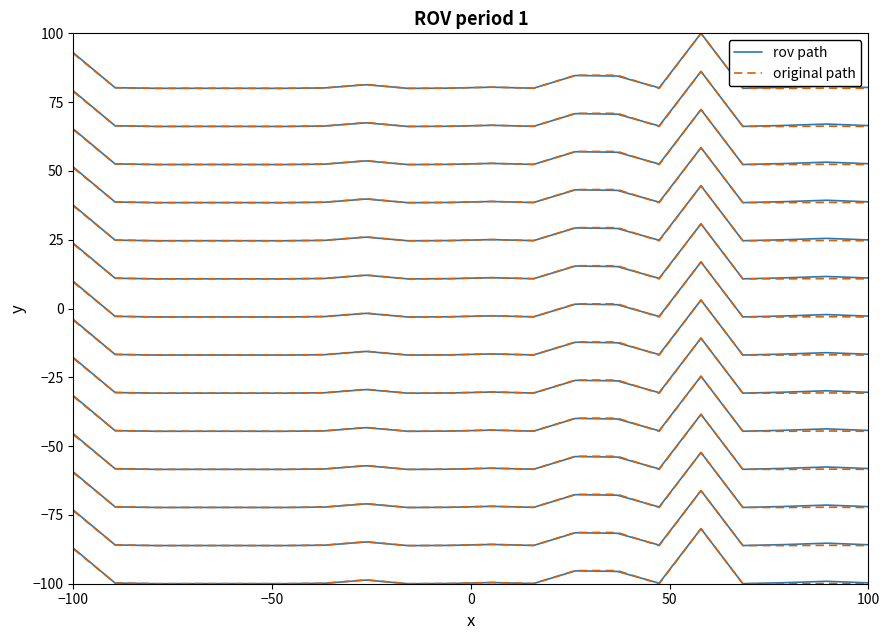

Rank the series by their maximum value, from highest to lowest.

rov path, original path